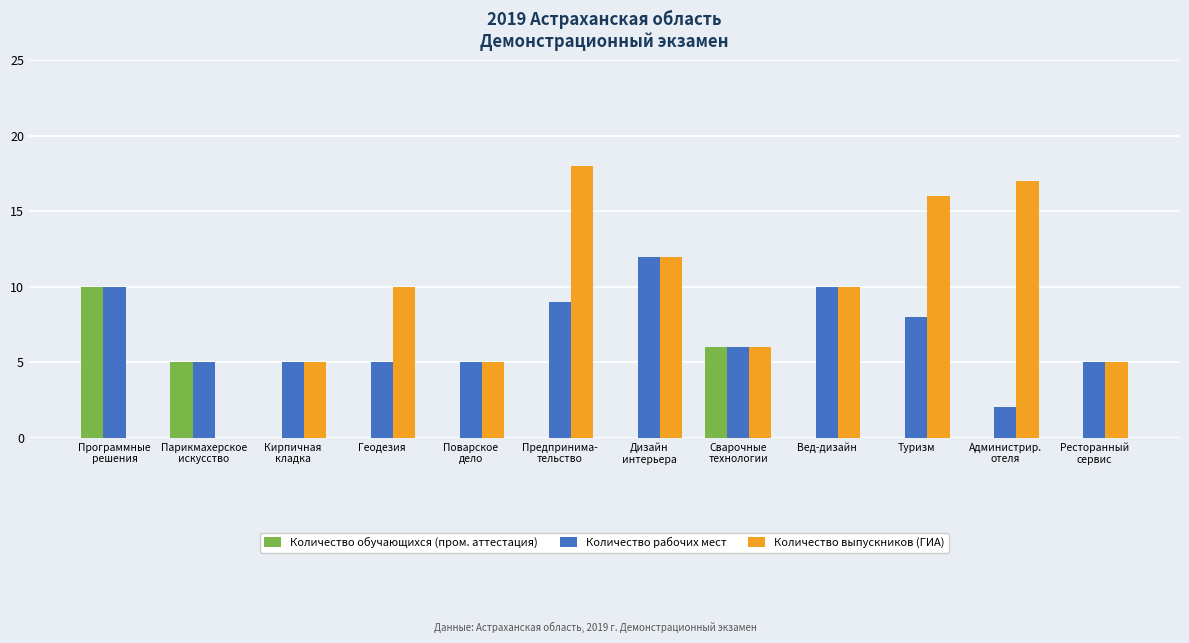

Which series has the widest spread of values?

Количество выпускников (ГИА)